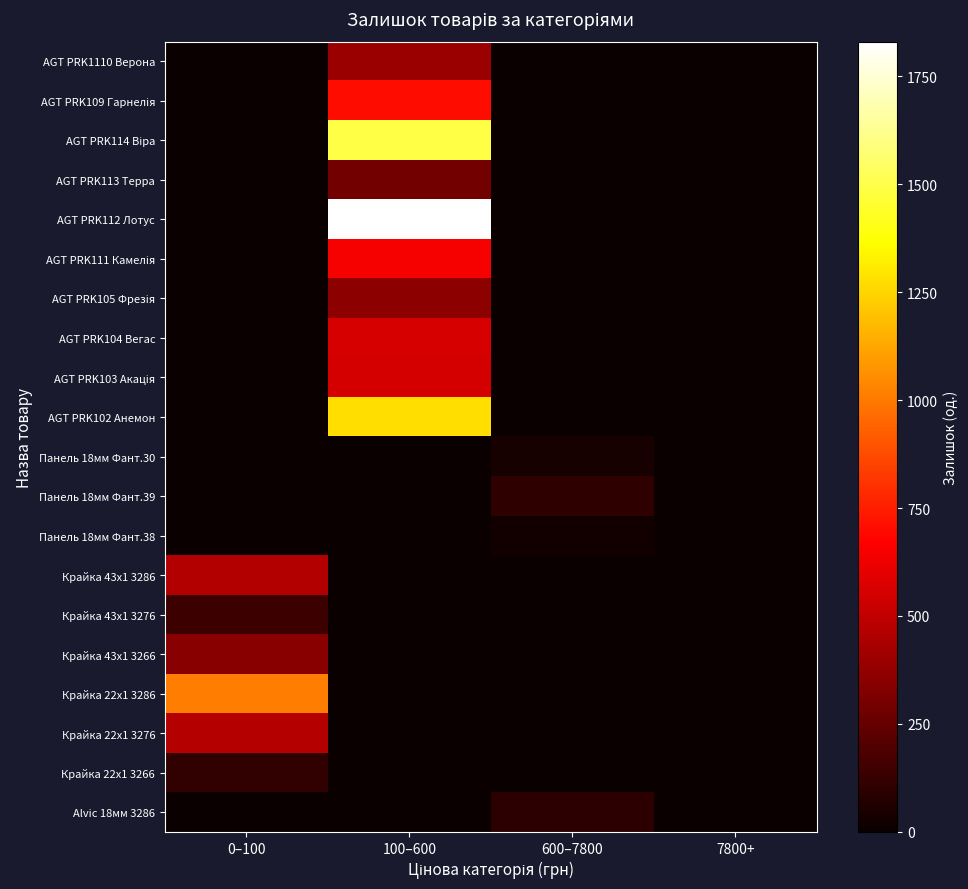

What is the total value across all series at 100–600?

8099